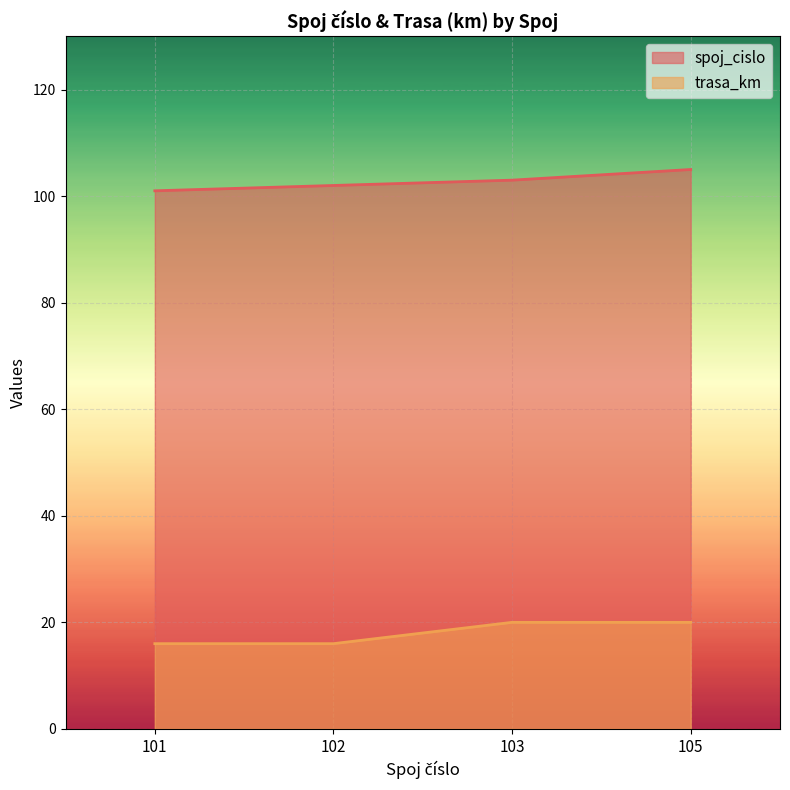

What is the sum of the trasa_km values at 105 and 103?

40